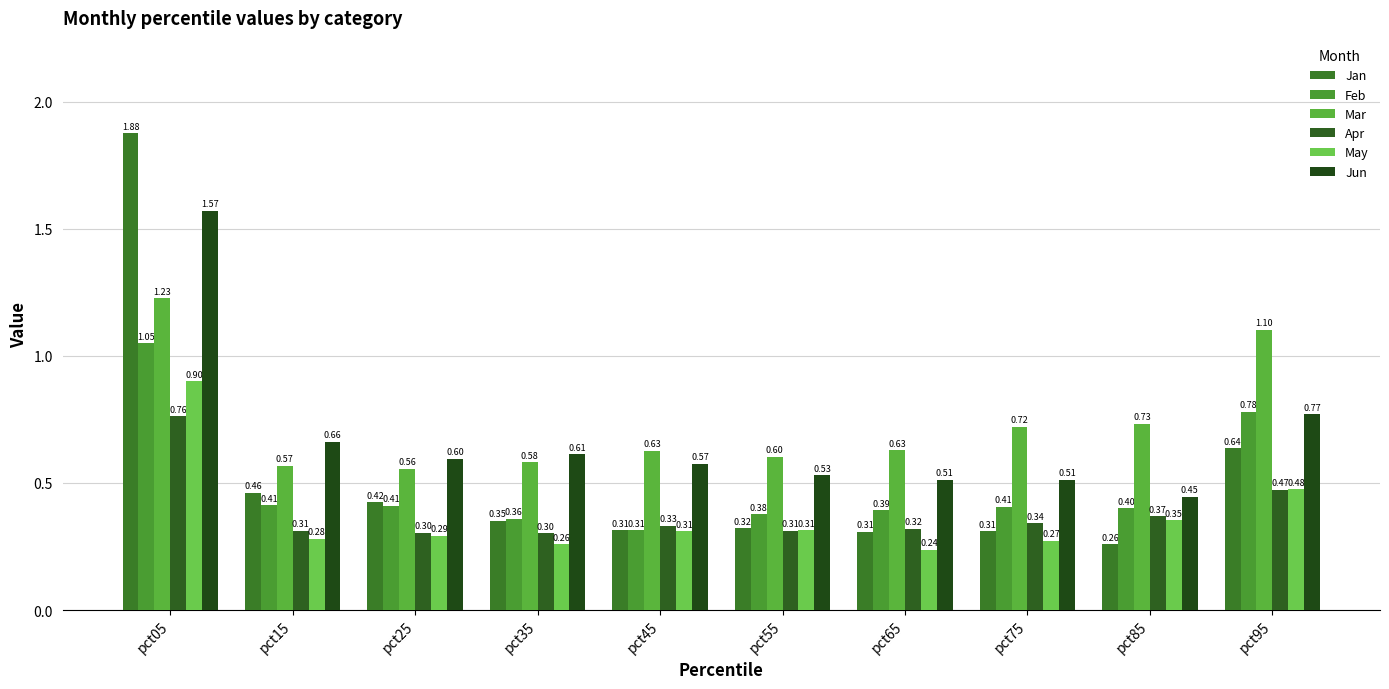

Reading right to left, extract all data points from this chart.

Jan: pct95=0.6	pct85=0.3	pct75=0.3	pct65=0.3	pct55=0.3	pct45=0.3	pct35=0.4	pct25=0.4	pct15=0.5	pct05=1.9
Feb: pct95=0.8	pct85=0.4	pct75=0.4	pct65=0.4	pct55=0.4	pct45=0.3	pct35=0.4	pct25=0.4	pct15=0.4	pct05=1.0
Mar: pct95=1.1	pct85=0.7	pct75=0.7	pct65=0.6	pct55=0.6	pct45=0.6	pct35=0.6	pct25=0.6	pct15=0.6	pct05=1.2
Apr: pct95=0.5	pct85=0.4	pct75=0.3	pct65=0.3	pct55=0.3	pct45=0.3	pct35=0.3	pct25=0.3	pct15=0.3	pct05=0.8
May: pct95=0.5	pct85=0.4	pct75=0.3	pct65=0.2	pct55=0.3	pct45=0.3	pct35=0.3	pct25=0.3	pct15=0.3	pct05=0.9
Jun: pct95=0.8	pct85=0.4	pct75=0.5	pct65=0.5	pct55=0.5	pct45=0.6	pct35=0.6	pct25=0.6	pct15=0.7	pct05=1.6